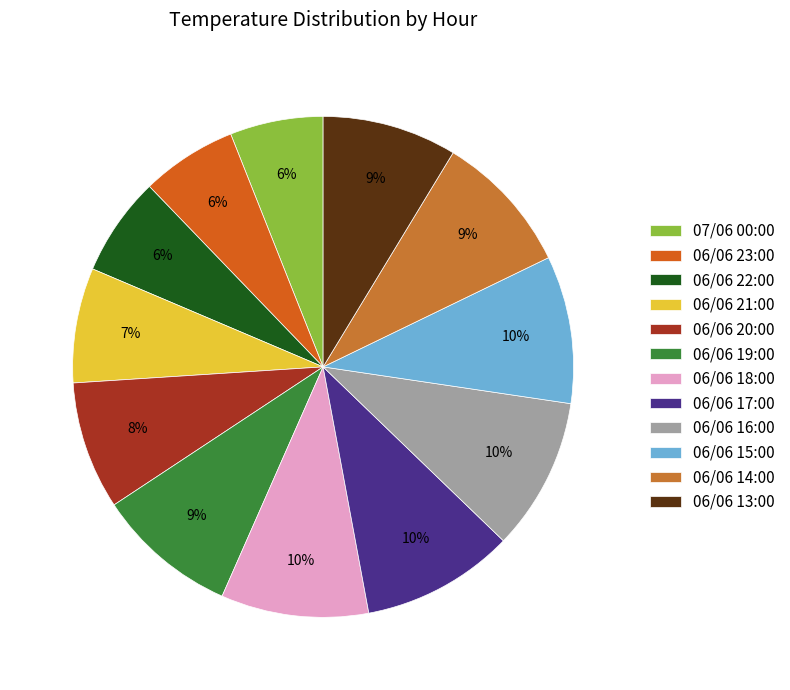

Does any single category account for the majority?

No